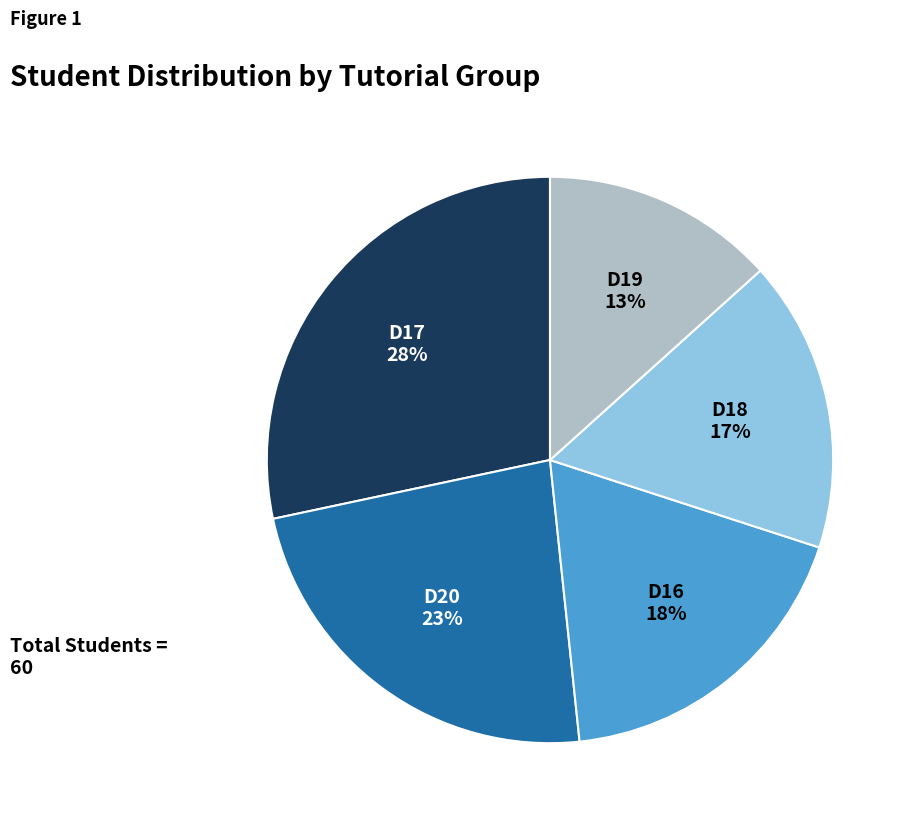

To the nearest percent, what is the difference between the largest and smallest slice percentages?

15%